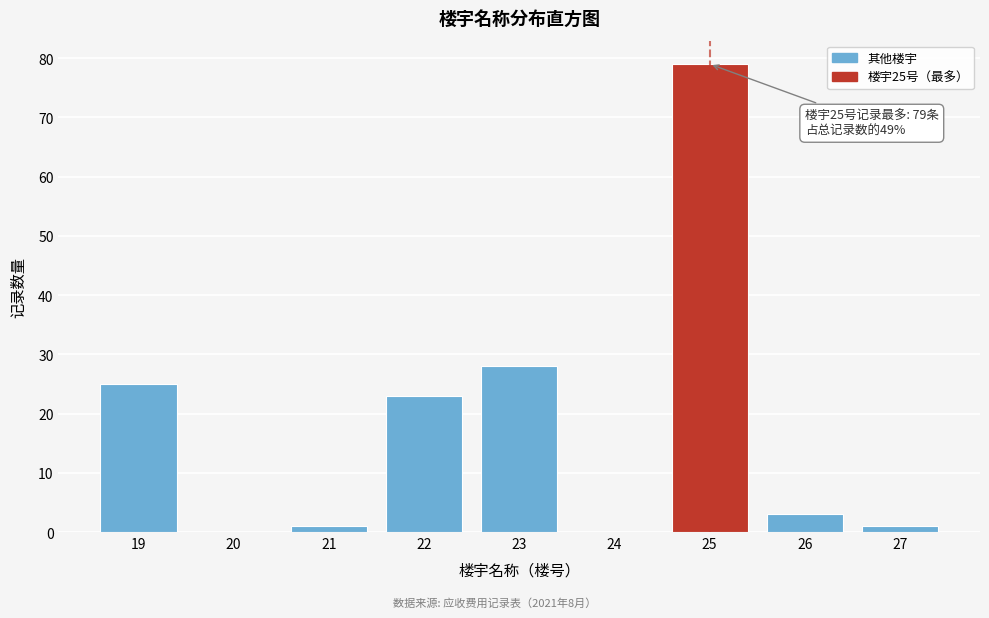

Reading left to right, list all the values displayed in this chart.

19=25	20=0	21=1	22=23	23=28	24=0	25=79	26=3	27=1